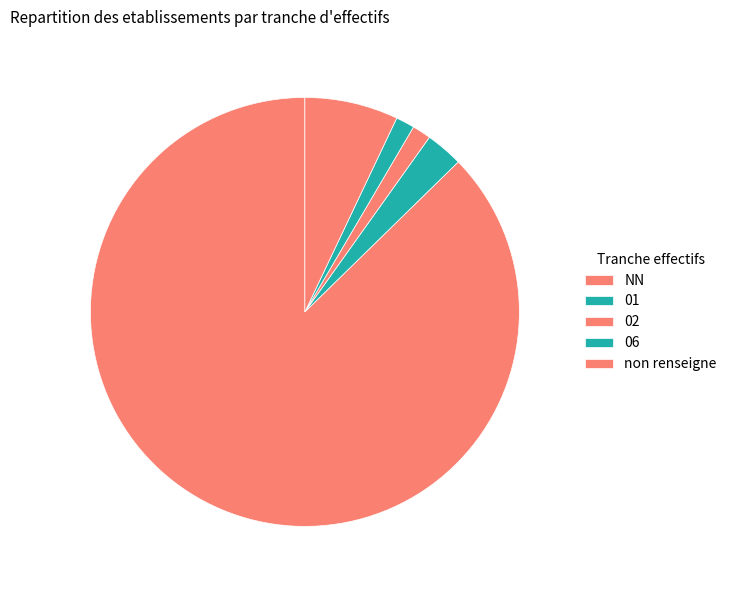

To the nearest percent, what percentage of the pie is 01?

3%